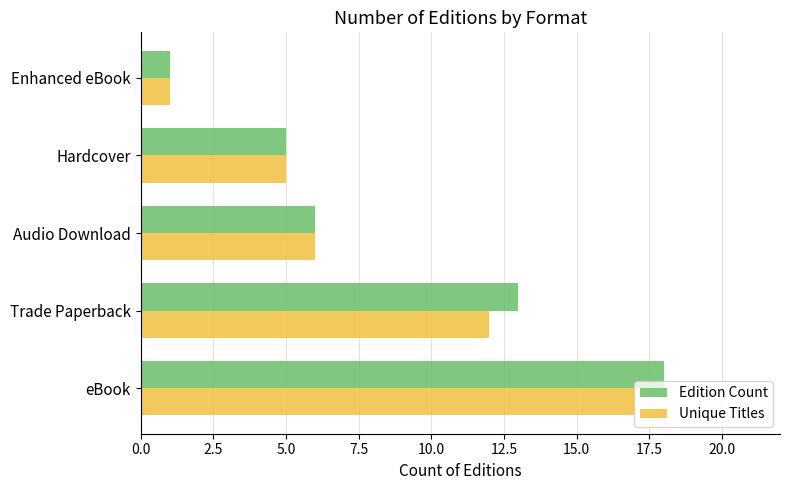

What is the total value across all series at eBook?

35